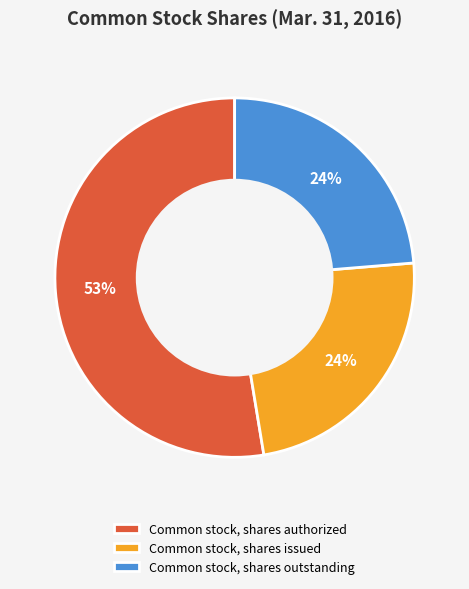

Count the number of slices in the pie.

3